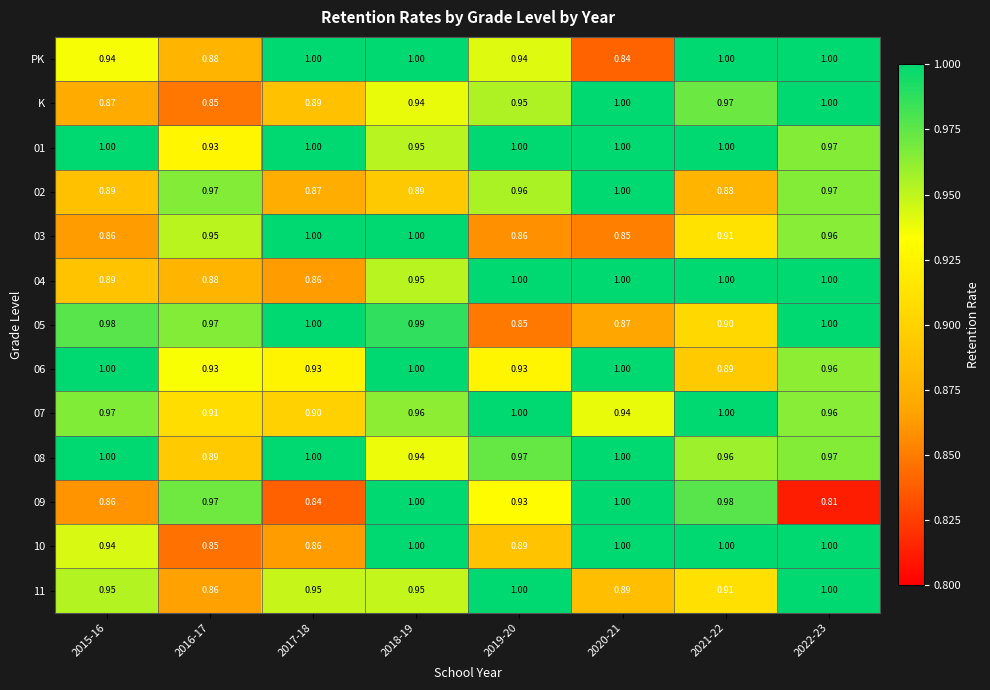

Is the value of 03 at 2020-21 greater than the value of 01 at 2015-16?

No